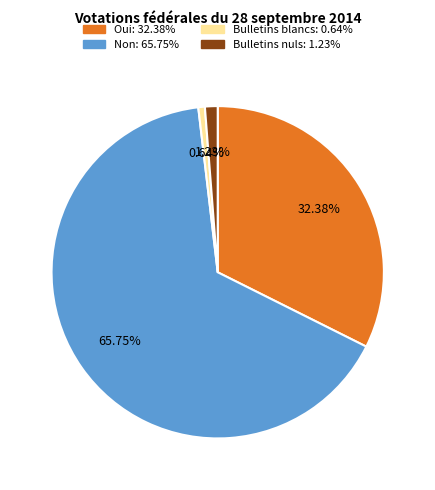

Do Bulletins blancs and Oui together represent more than half of the pie?

No